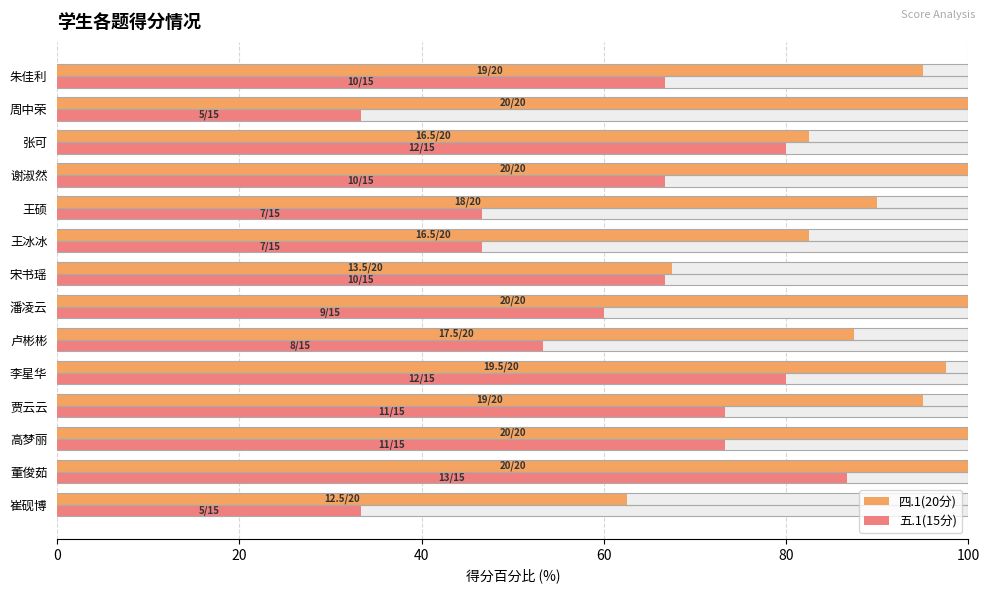

List the series in order of their overall mean, lowest first.

五.1(15分), 四.1(20分)